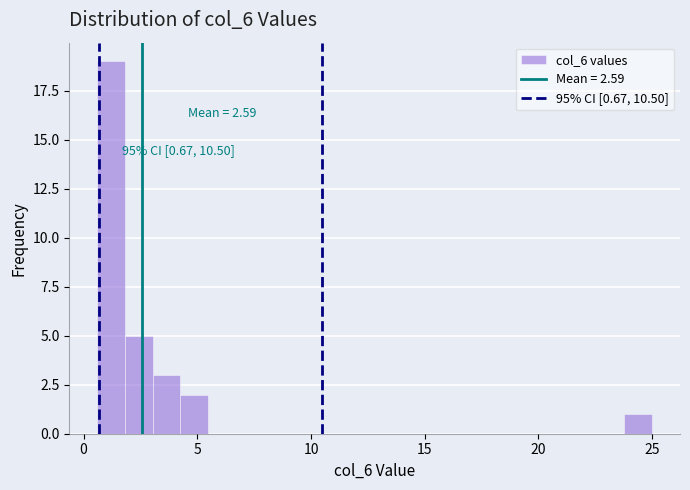

Read against the x-axis, roughly where is the centre of the tallest bar?

1.0